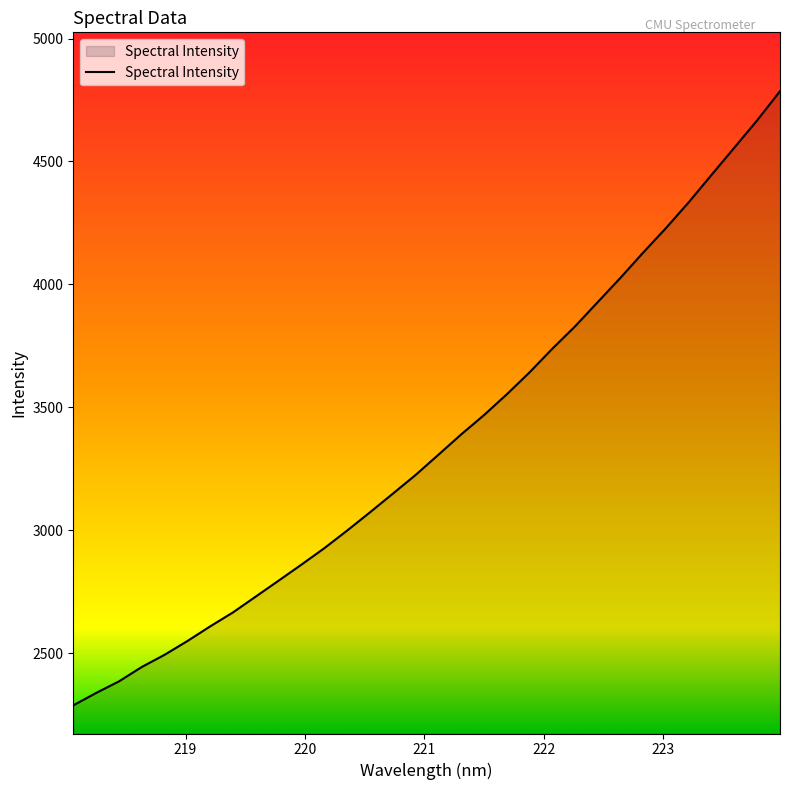

What is the minimum value shown in the chart?

2287.6